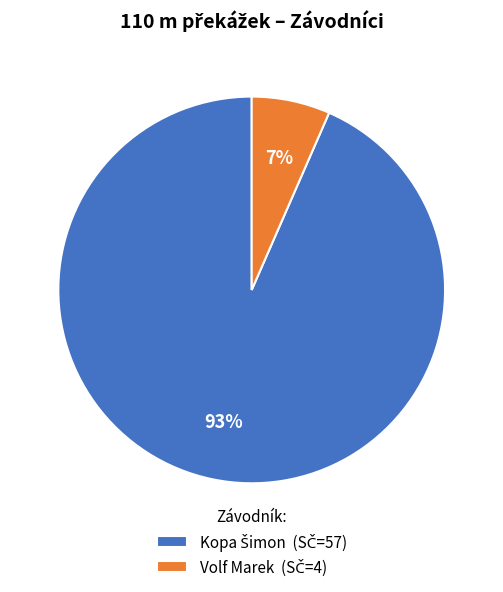

To the nearest percent, what is the average slice percentage?

50%